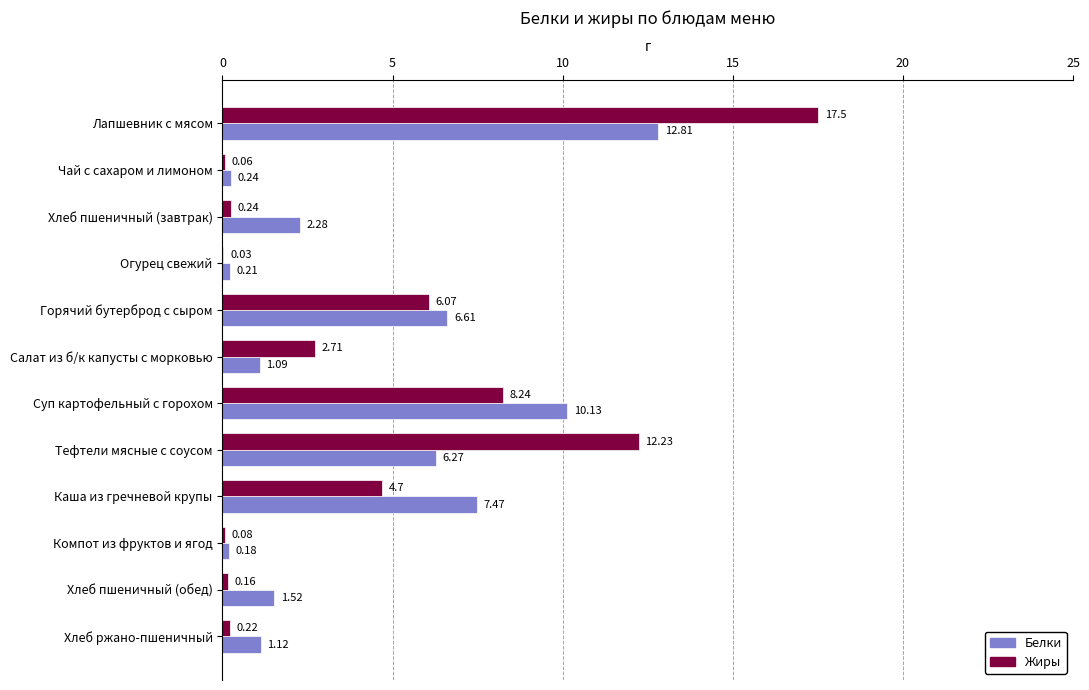

Which series has the largest total across all categories?

Жиры